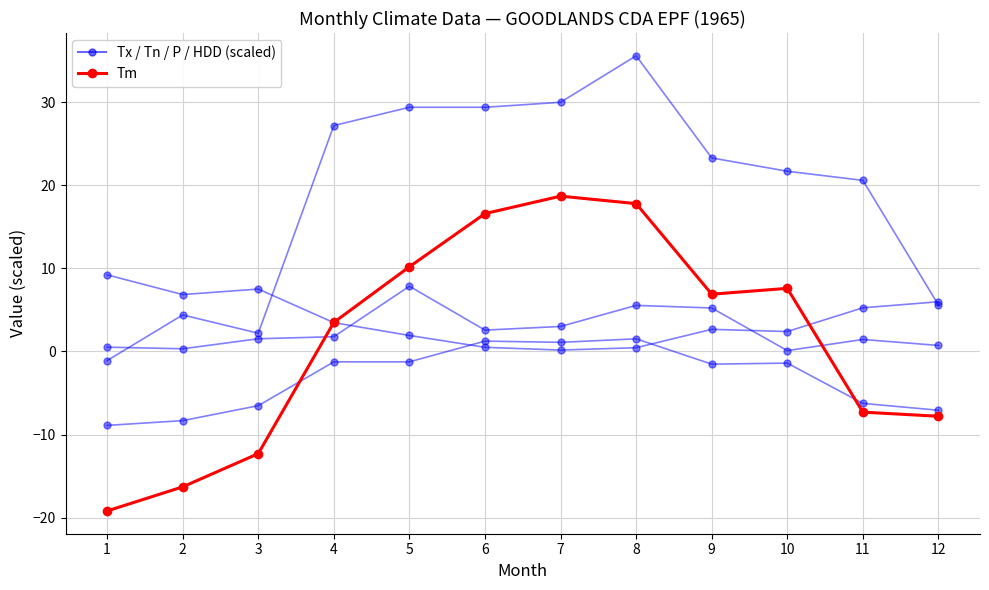

How many distinct data groups are displayed?

5